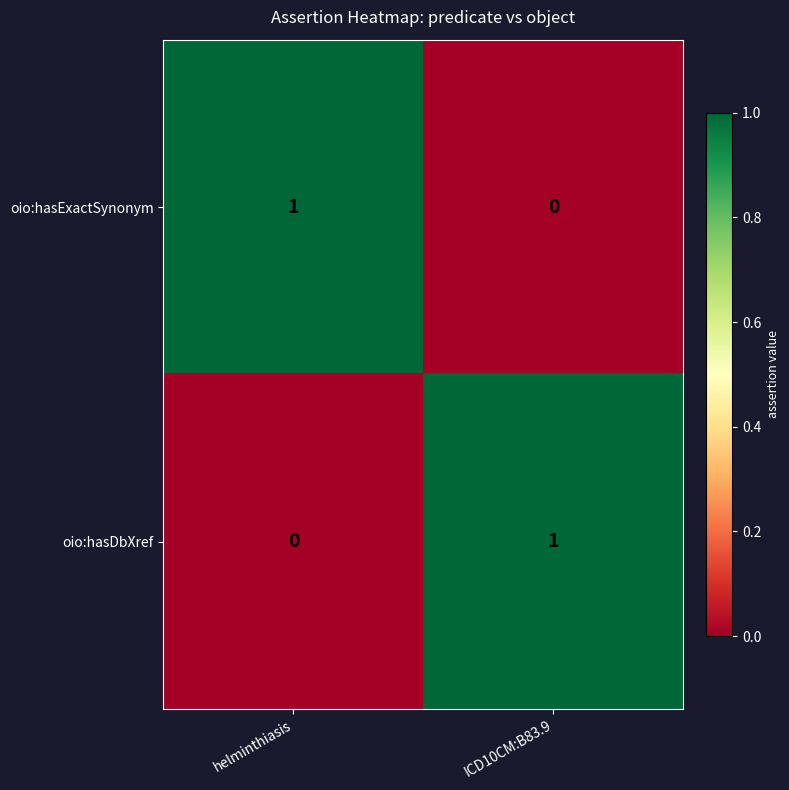

At how many categories does at least one series exceed 0?

2